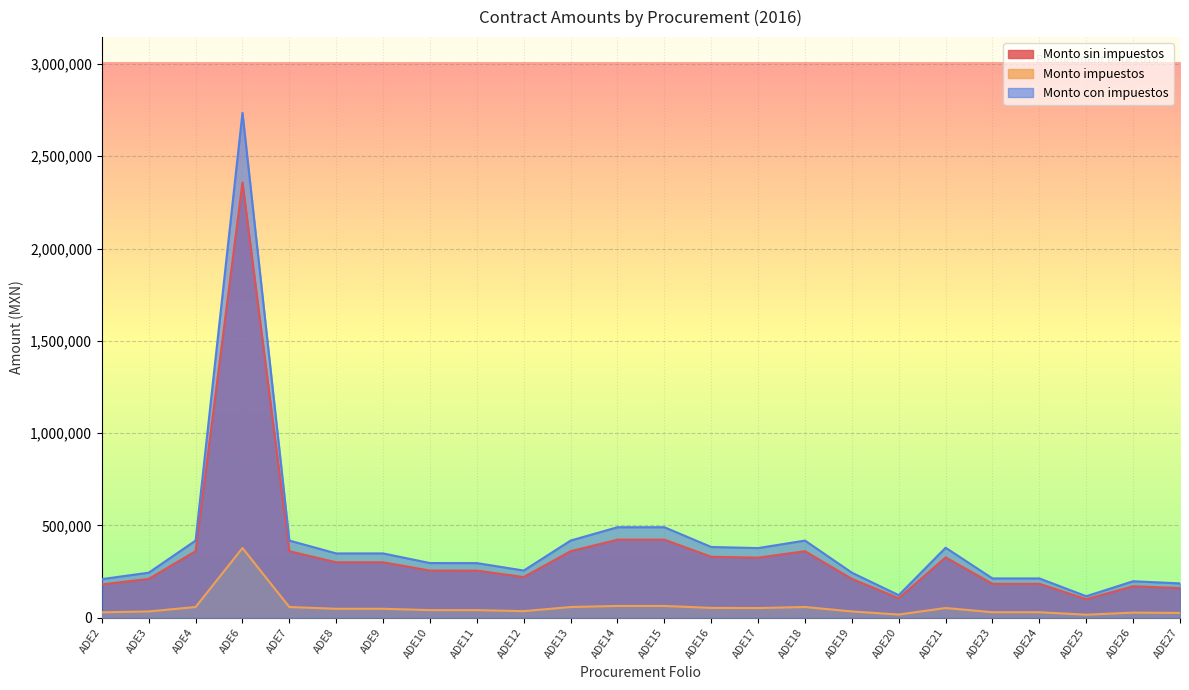

What is the value of the Monto con impuestos point at the 16th from the left?

417600